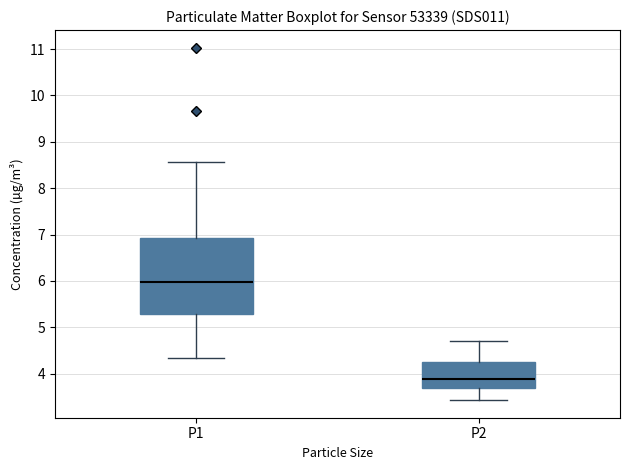

Reading left to right, read every box against the y-axis: the position of its median line, the range the box covers, and the ends of its whiskers. The values are not printed on the chart, so give them approximately, as read against the axis.

P1: median 6.0, box 5.3 to 6.9, whiskers 4.3 to 8.6
P2: median 3.9, box 3.7 to 4.3, whiskers 3.4 to 4.7